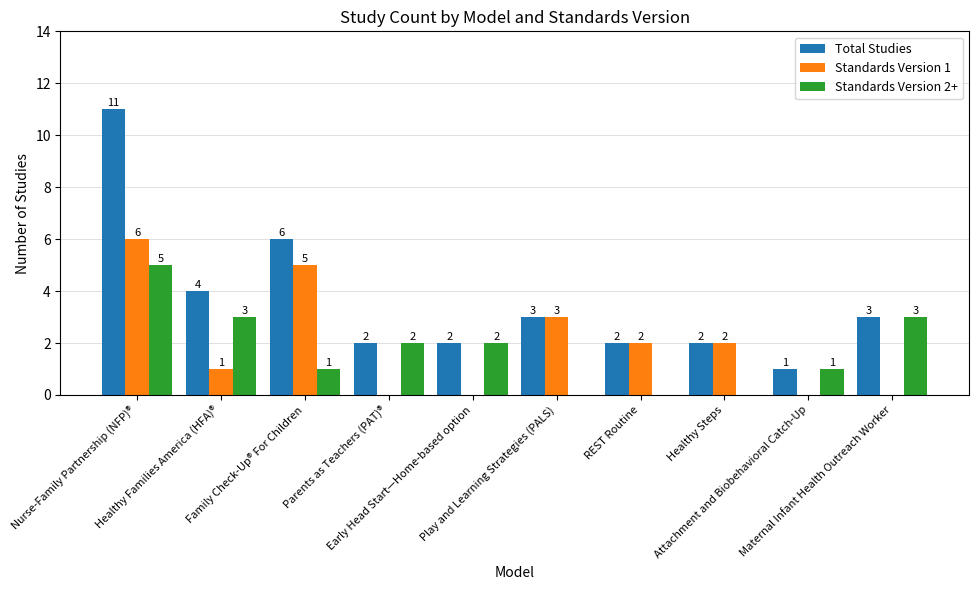

Are the bars grouped side by side (vs. stacked)?

Yes